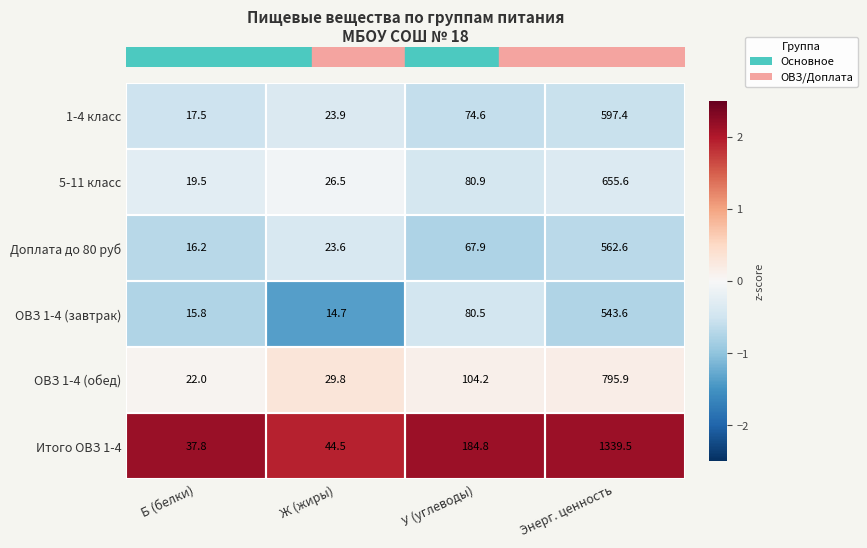

At which category is the sum across all series the highest?

Энерг. ценность